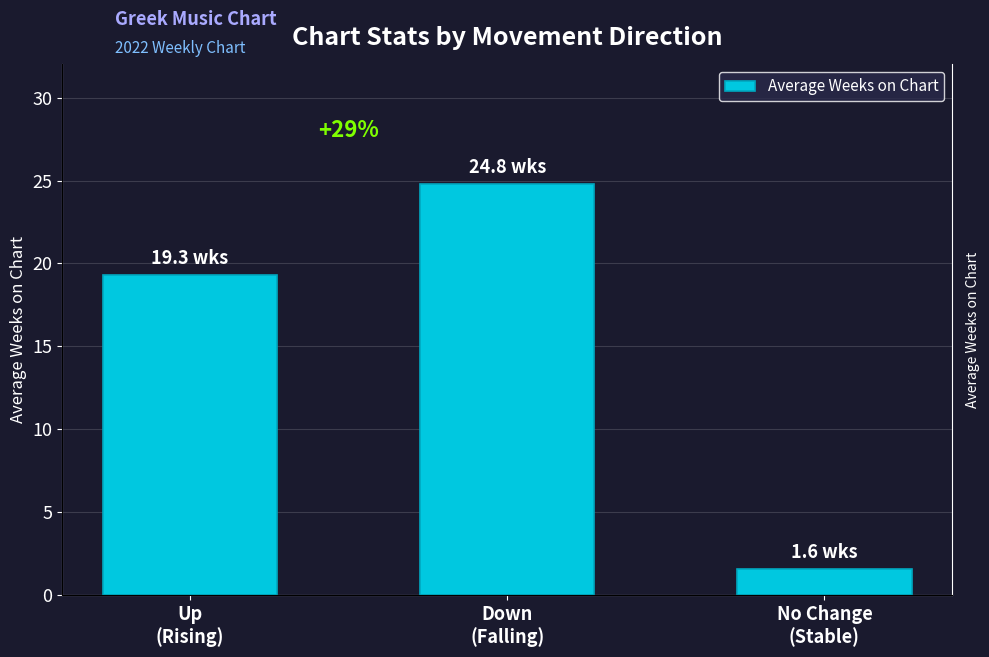

List the labels in order of value, smallest first.

No Change
(Stable), Up
(Rising), Down
(Falling)